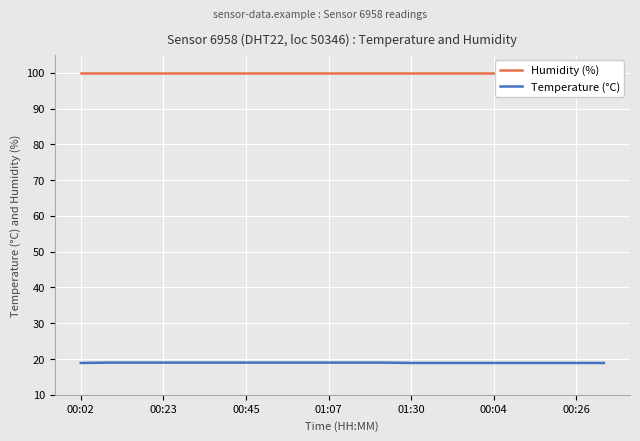

Rank the series by their average value, from highest to lowest.

Humidity (%), Temperature (°C)